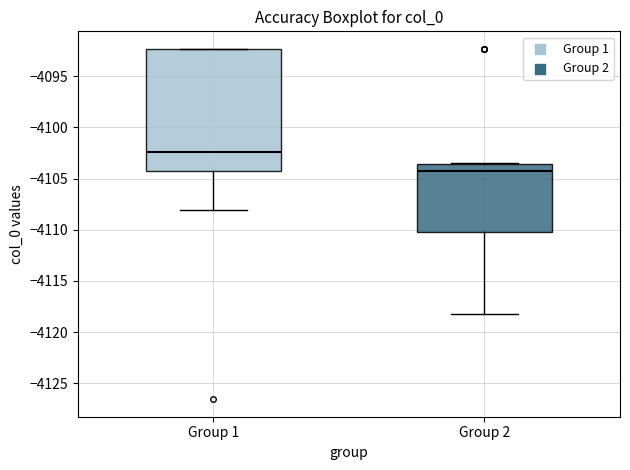

Comparing the boxes themselves (not the whiskers), which one is the tallest?

Group 1